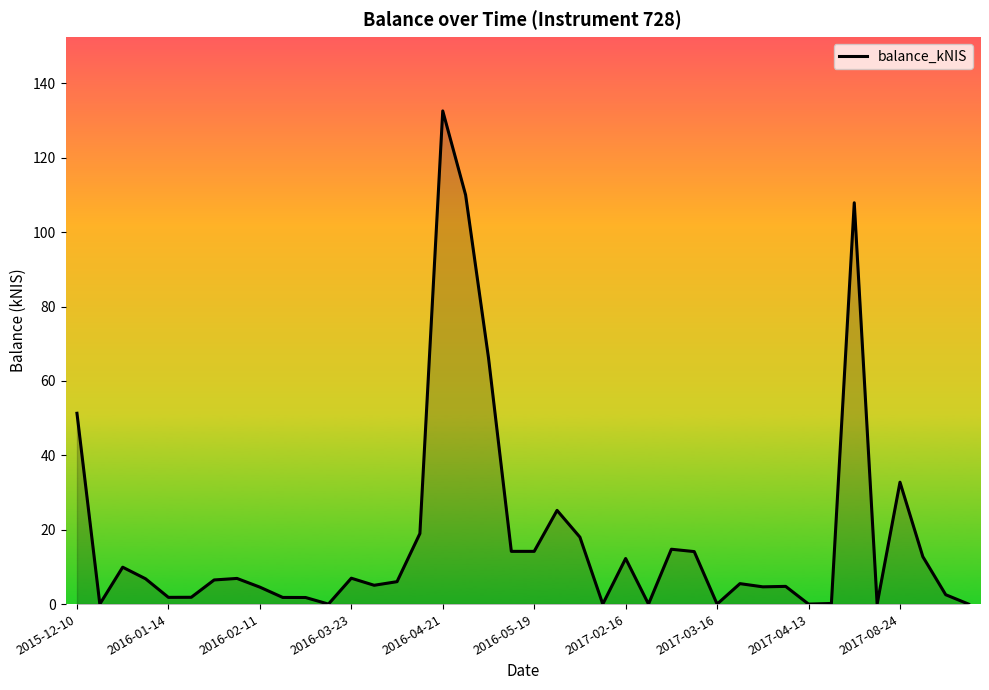

What is the maximum value shown in the chart?

132.6